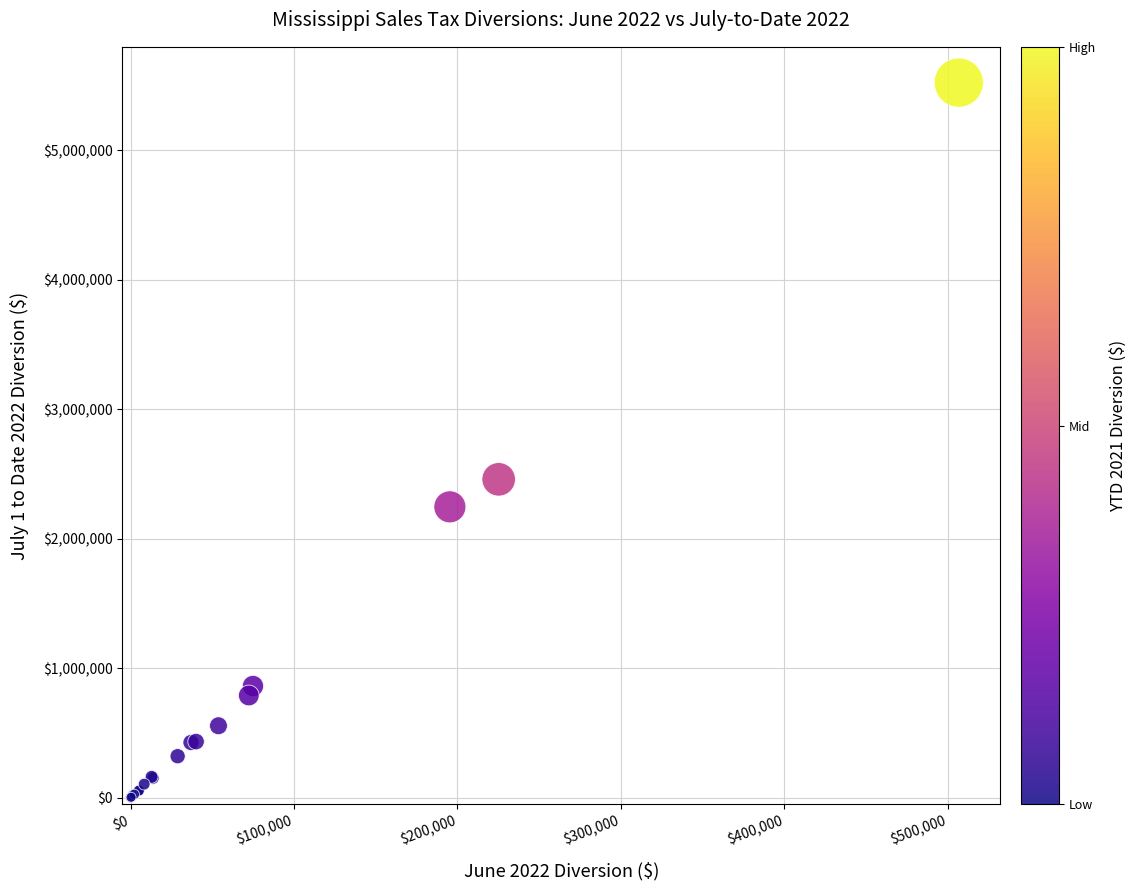

What Y value in the scatter plot is closest to 2763036?

2459982.1